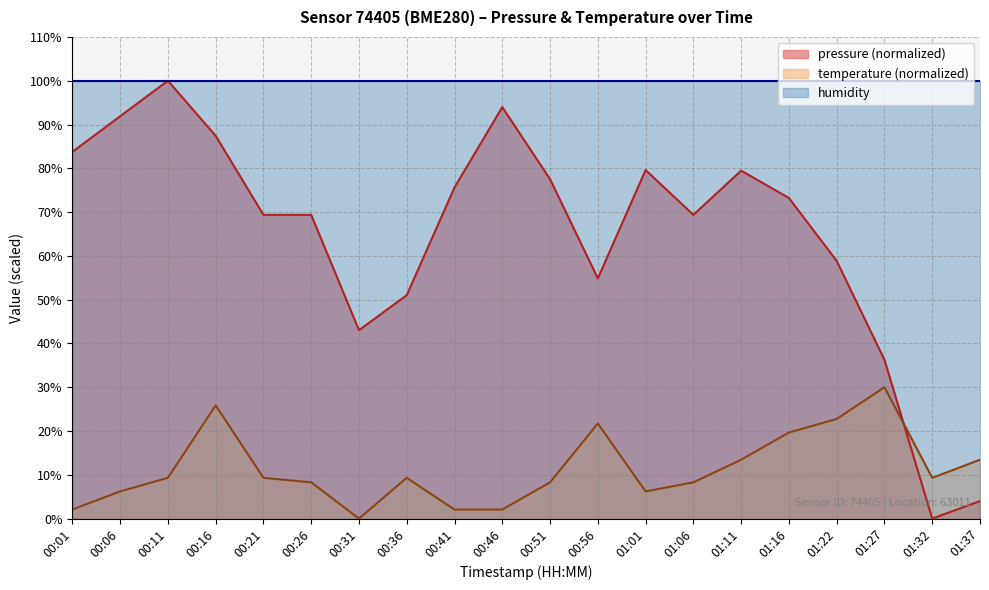

What is the total value across all series at 00:06?

198.1